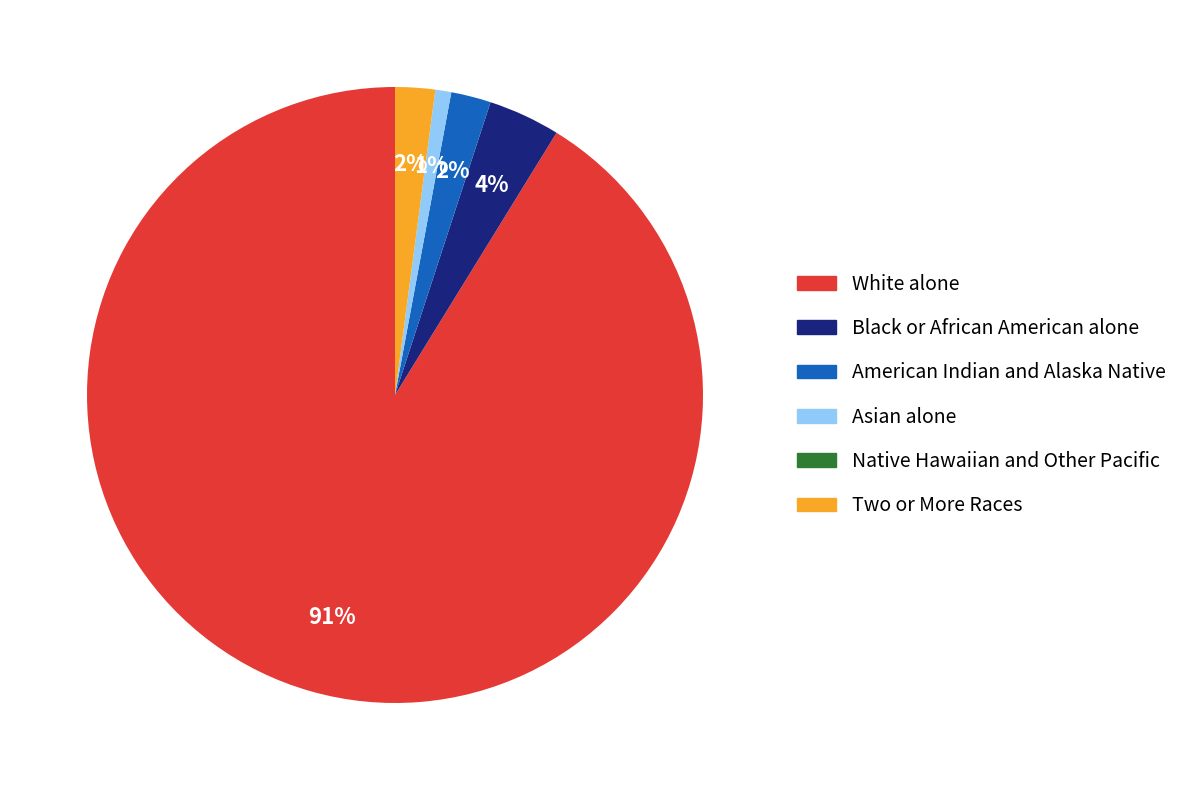

Which category has the biggest portion of the pie?

White alone